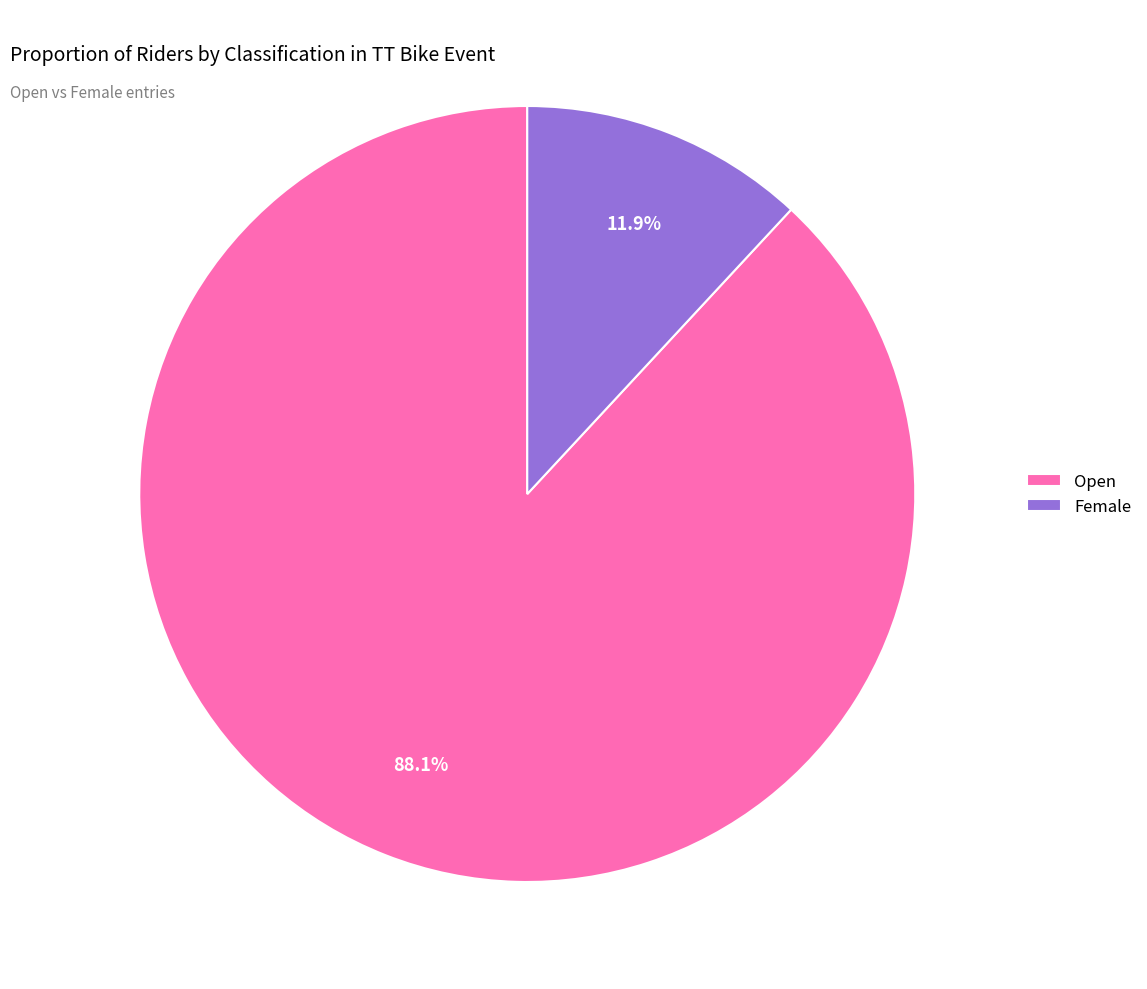

Which category has the smallest portion of the pie?

Female